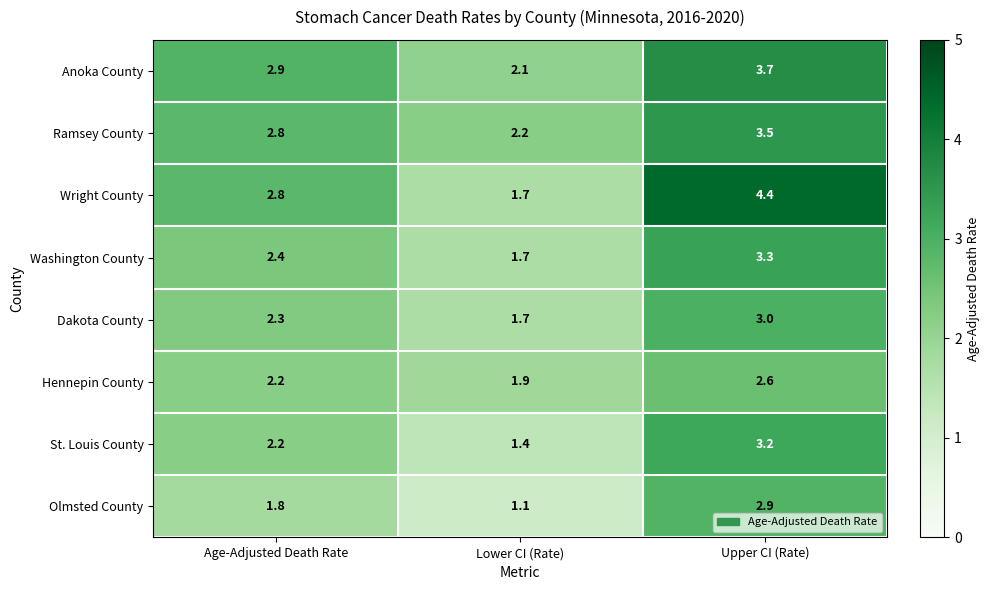

Where is Wright County nearest to the value 3?

Age-Adjusted Death Rate